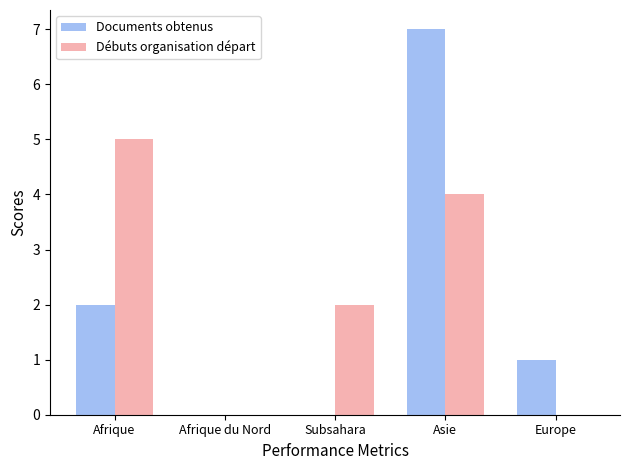

Reading left to right, extract all data points from this chart.

Documents obtenus: Afrique=2	Afrique du Nord=0	Subsahara=0	Asie=7	Europe=1
Débuts organisation départ: Afrique=5	Afrique du Nord=0	Subsahara=2	Asie=4	Europe=0